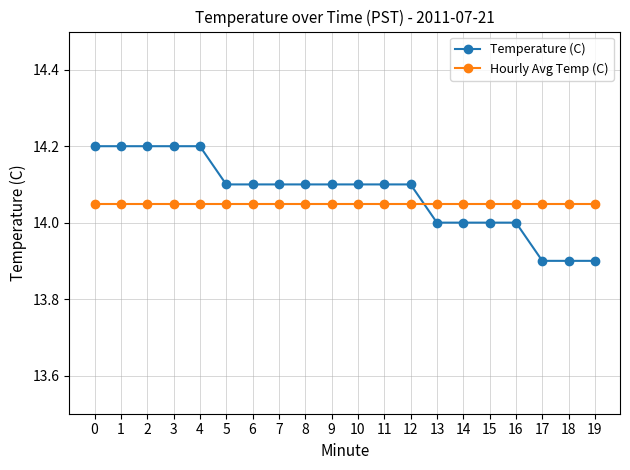

Is it true that Hourly Avg Temp (C) equals 14.1 at 17?

True